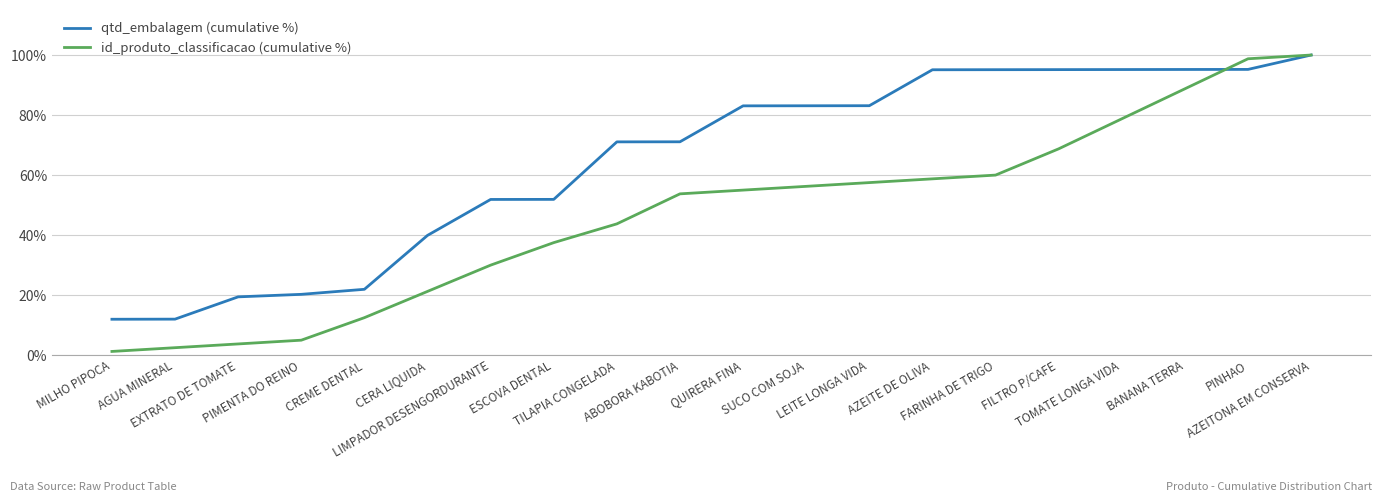

Where is id_produto_classificacao (cumulative %) nearest to the value 50?

ABOBORA KABOTIA